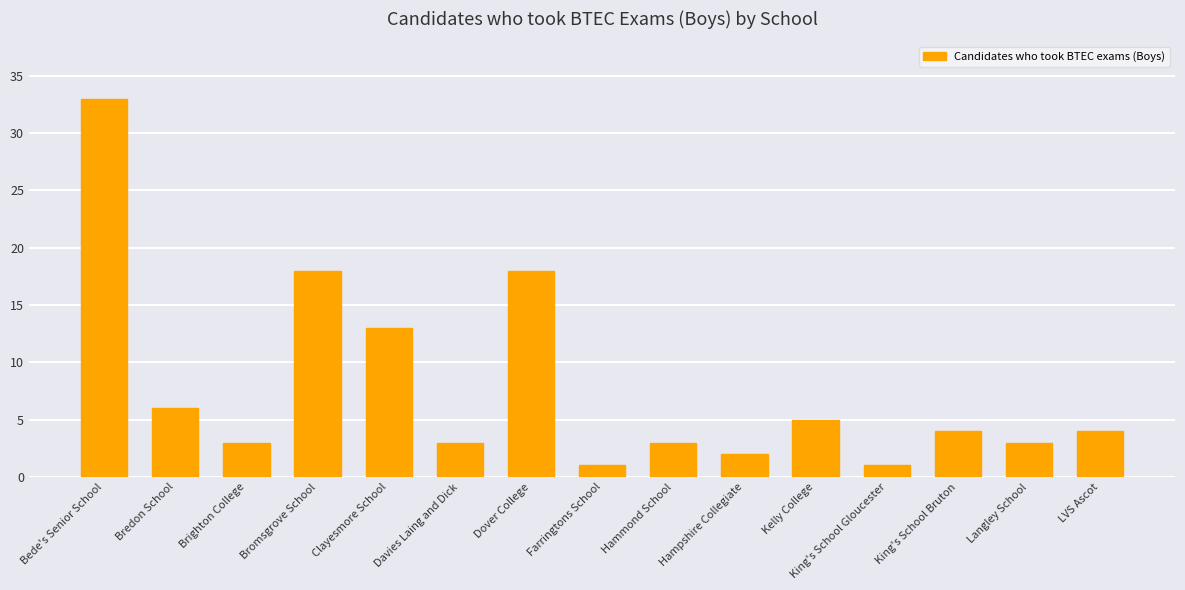

Which category has the highest value across all series?

Bede's Senior School